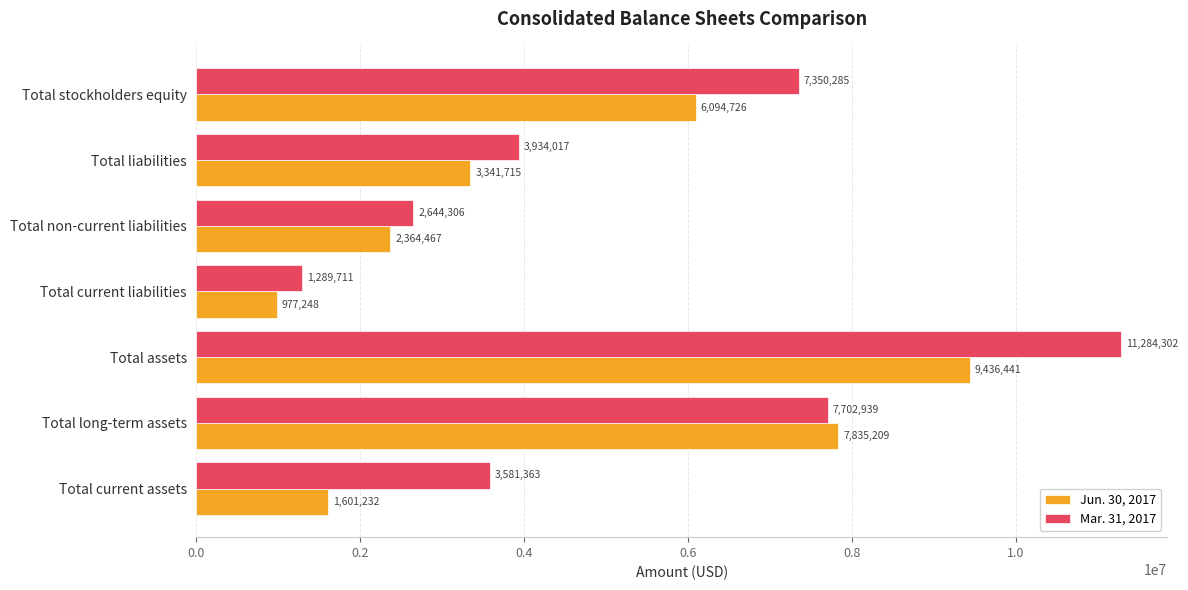

True or false: Jun. 30, 2017 has a value of 1673573 at Total current liabilities.

False